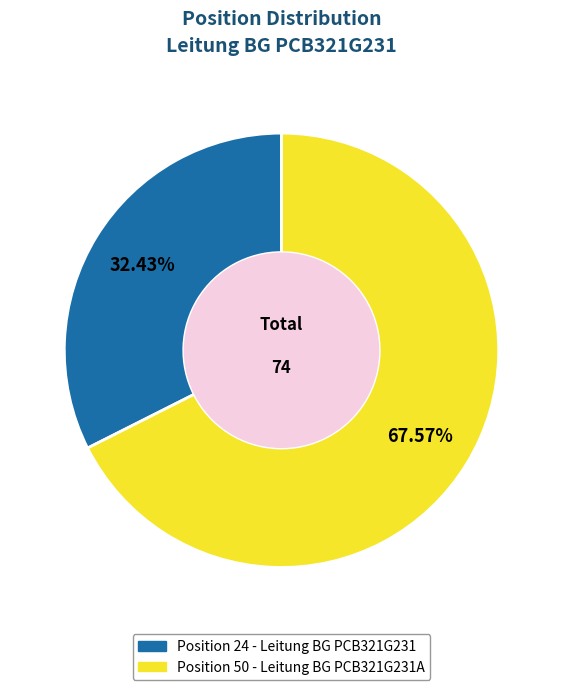

Does any single category account for the majority?

Yes